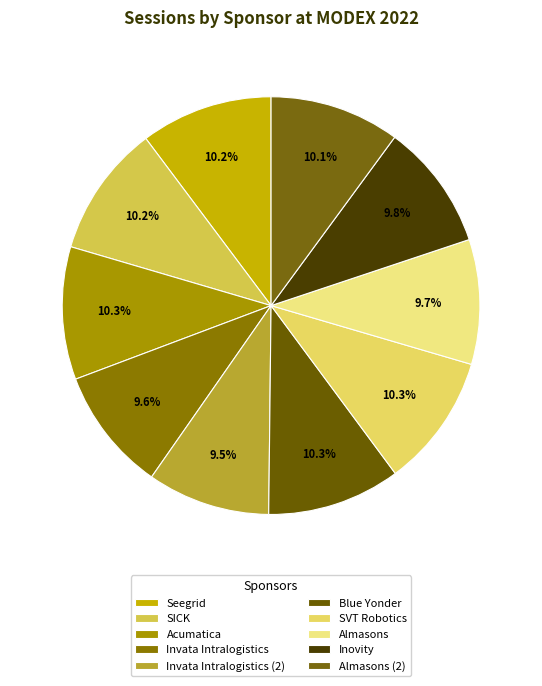

To the nearest percent, what percentage of the pie is Seegrid?

10%